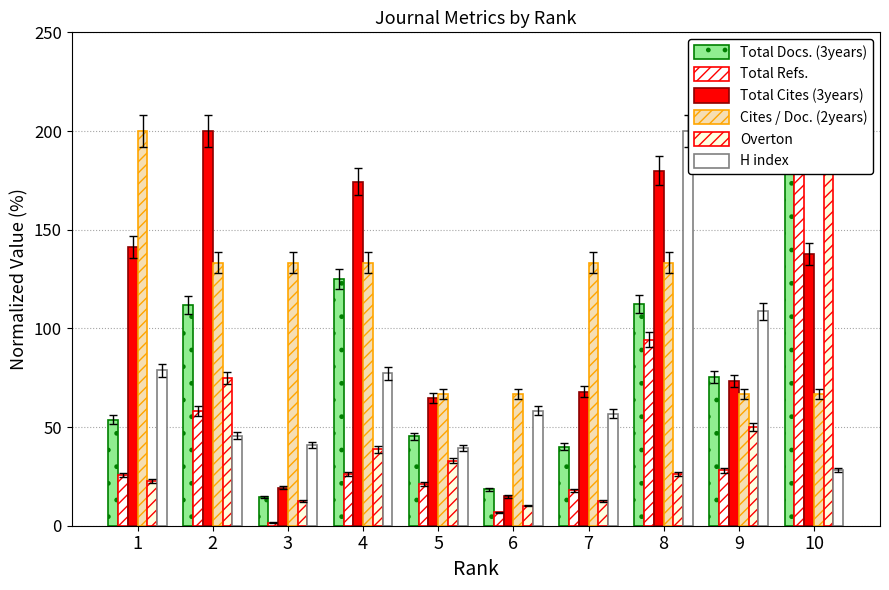

How many values in the Overton series are below 32?

5